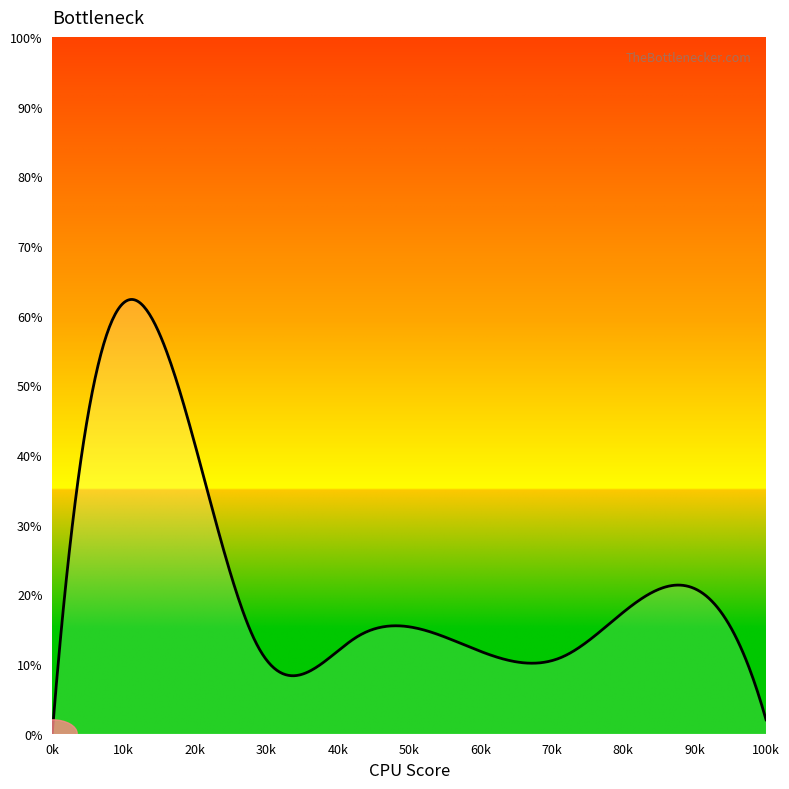

How many values are above zero?

499